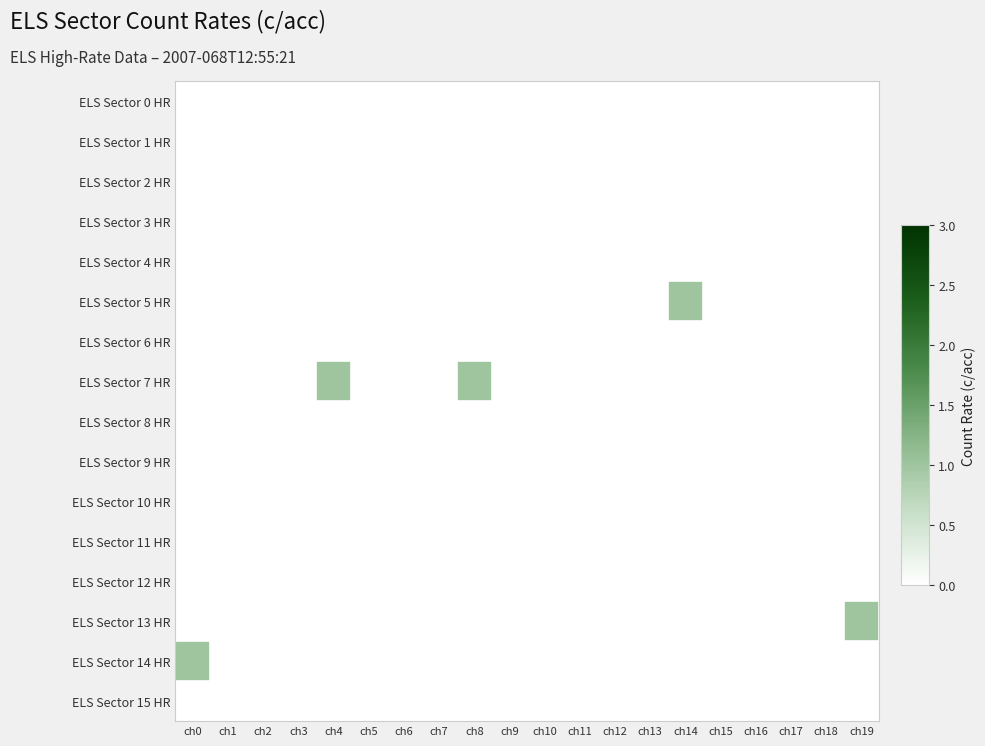

Count the number of categories in the chart.

20